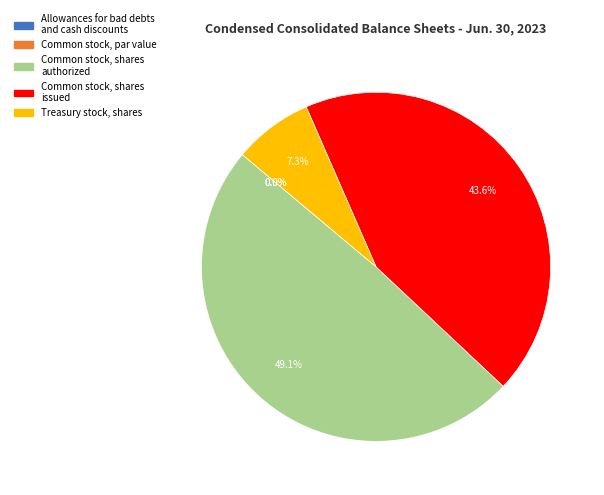

To the nearest percent, what is the difference between the Common stock, shares issued and Common stock, shares authorized slice percentages?

6%